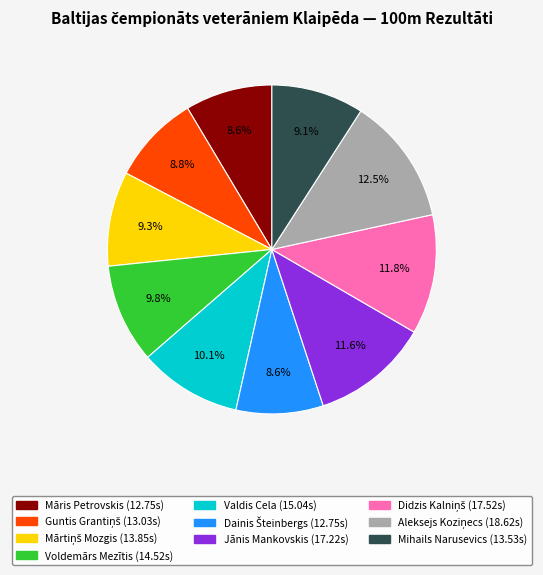

To the nearest percent, what percentage of the pie is Māris Petrovskis?

9%